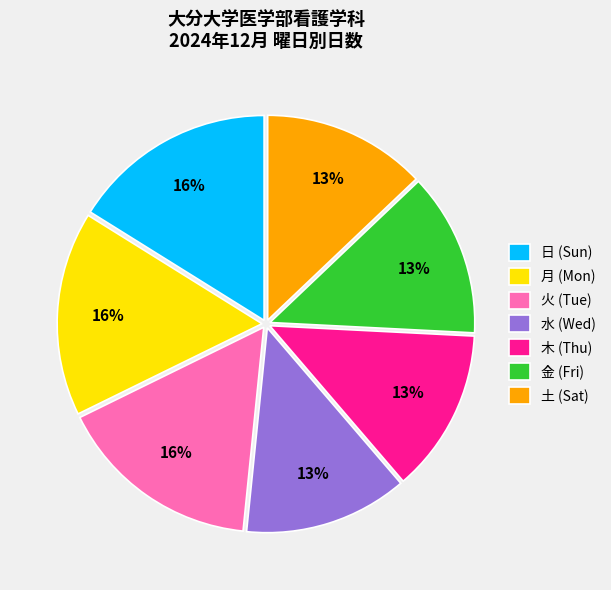

To the nearest percent, what percentage of the pie is 水 (Wed)?

13%